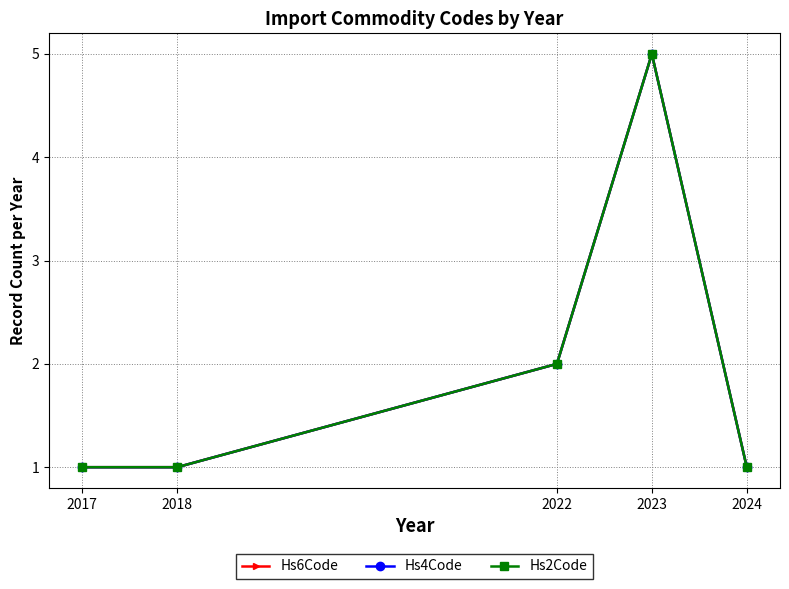

At which label does Hs2Code reach its minimum?

2017